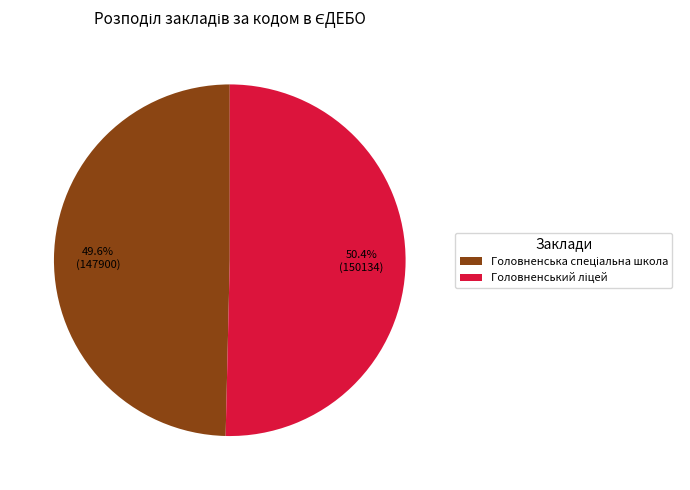

To the nearest percent, what portion does Головненський ліцей represent?

50%